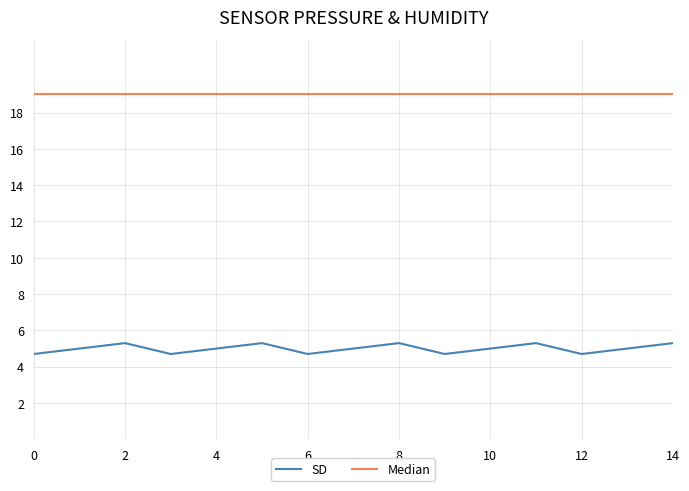

What is the lowest value of the Median series?

19.0